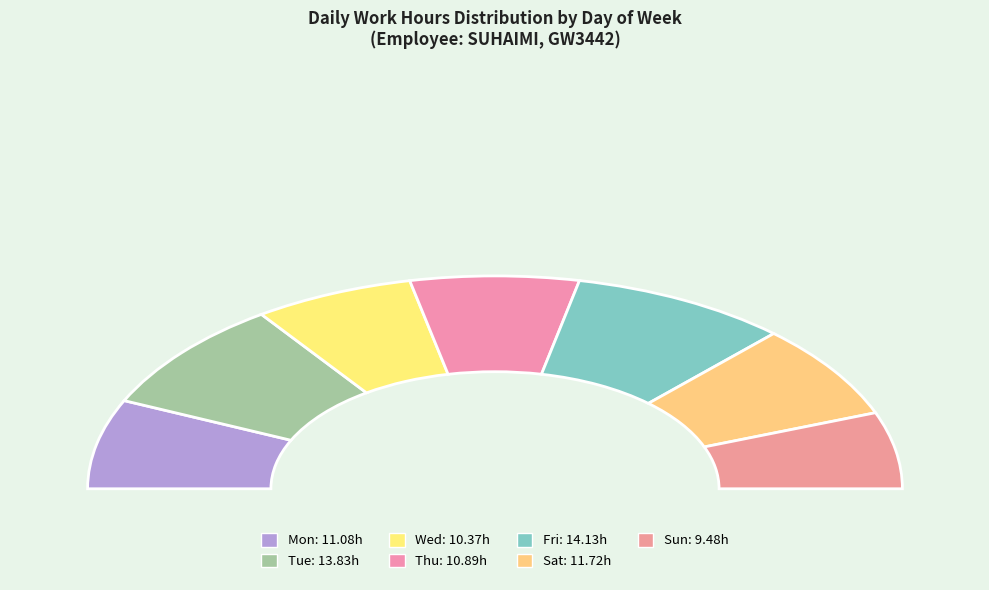

To the nearest percent, what percentage of the pie is Sun?

12%